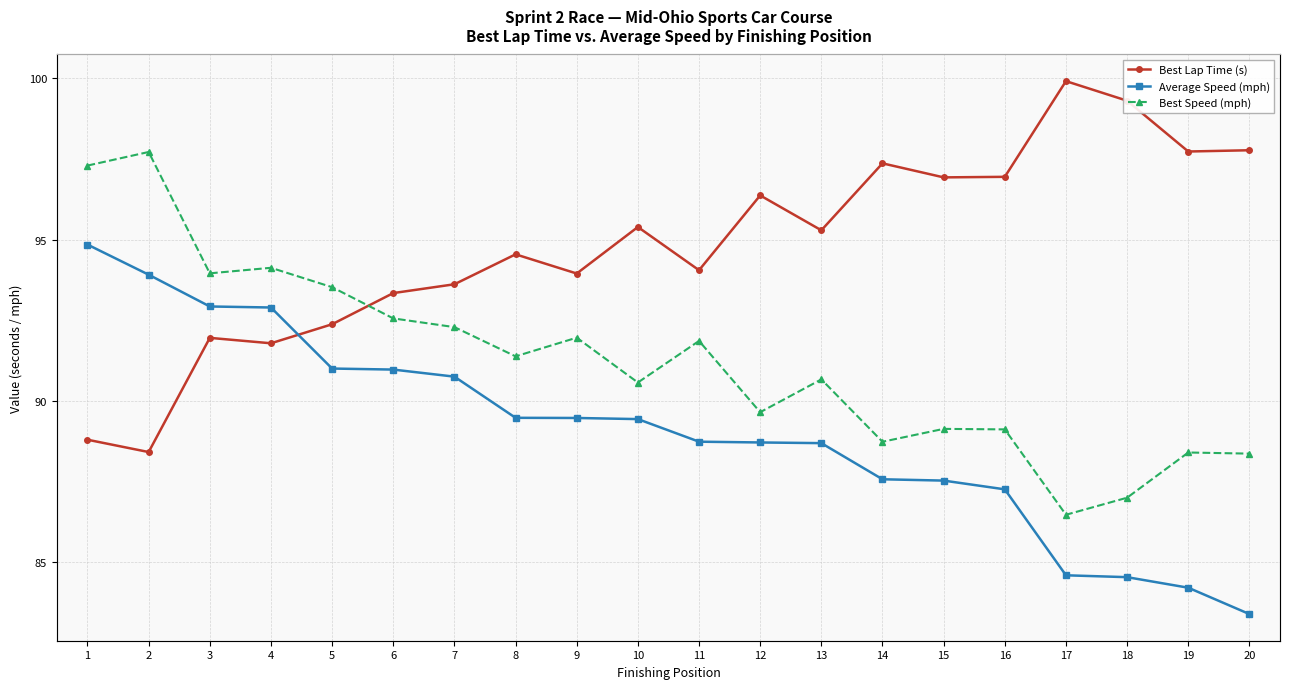

The Average Speed (mph) series shows 116.4 at 9. True or false?

False